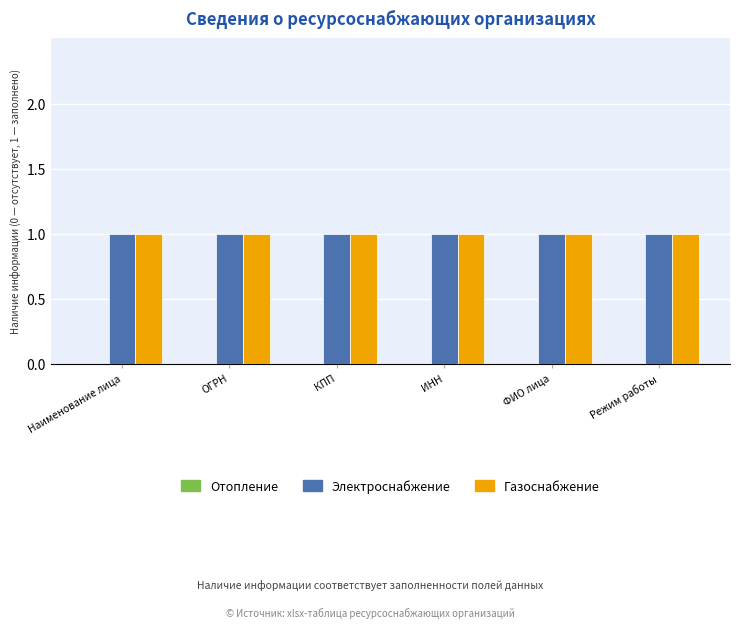

What is the sum of the Газоснабжение values at ИНН and ФИО лица?

2